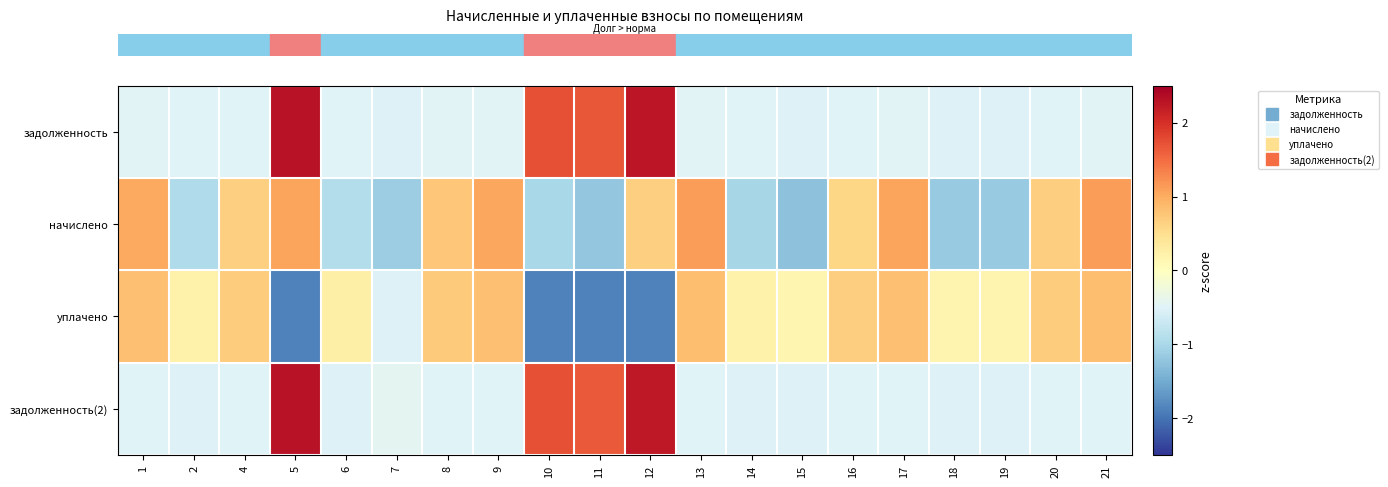

What is the total value across all series at 21?

1.0